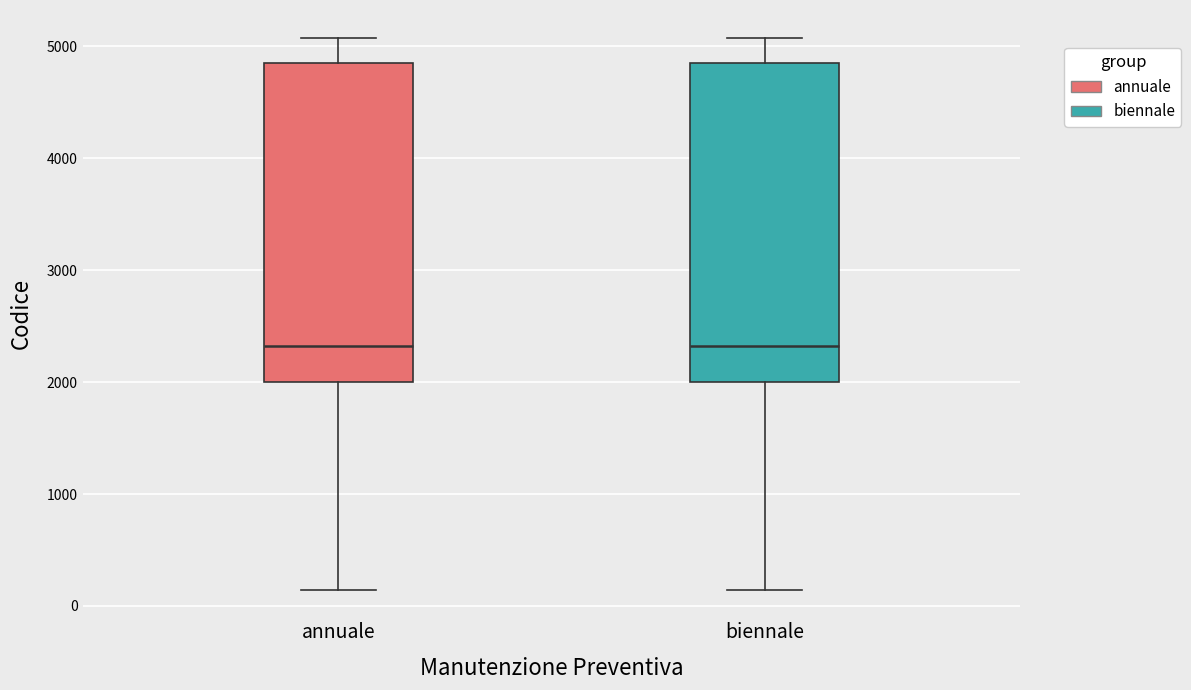

Reading left to right, read every box against the y-axis: the position of its median line, the range the box covers, and the ends of its whiskers. The values are not printed on the chart, so give them approximately, as read against the axis.

annuale: median 2300, box 2000 to 4800, whiskers 100 to 5100
biennale: median 2300, box 2000 to 4800, whiskers 100 to 5100